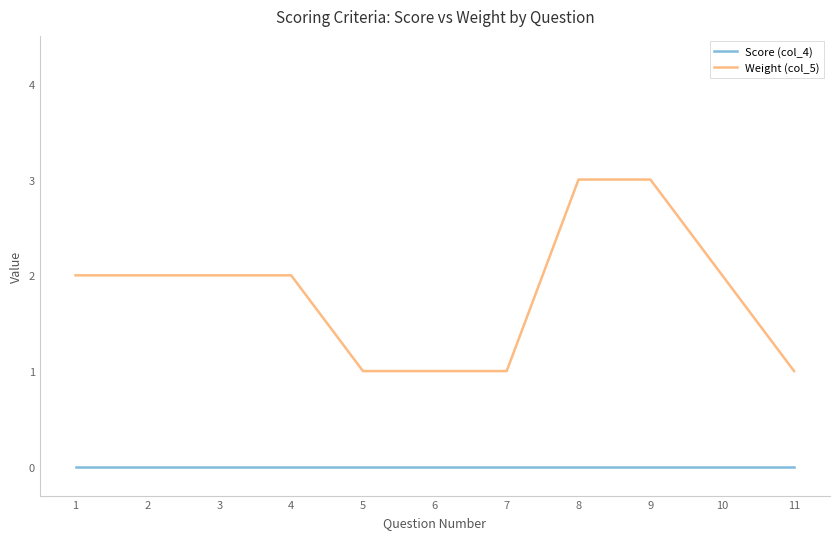

Which series has the largest total across all categories?

Weight (col_5)